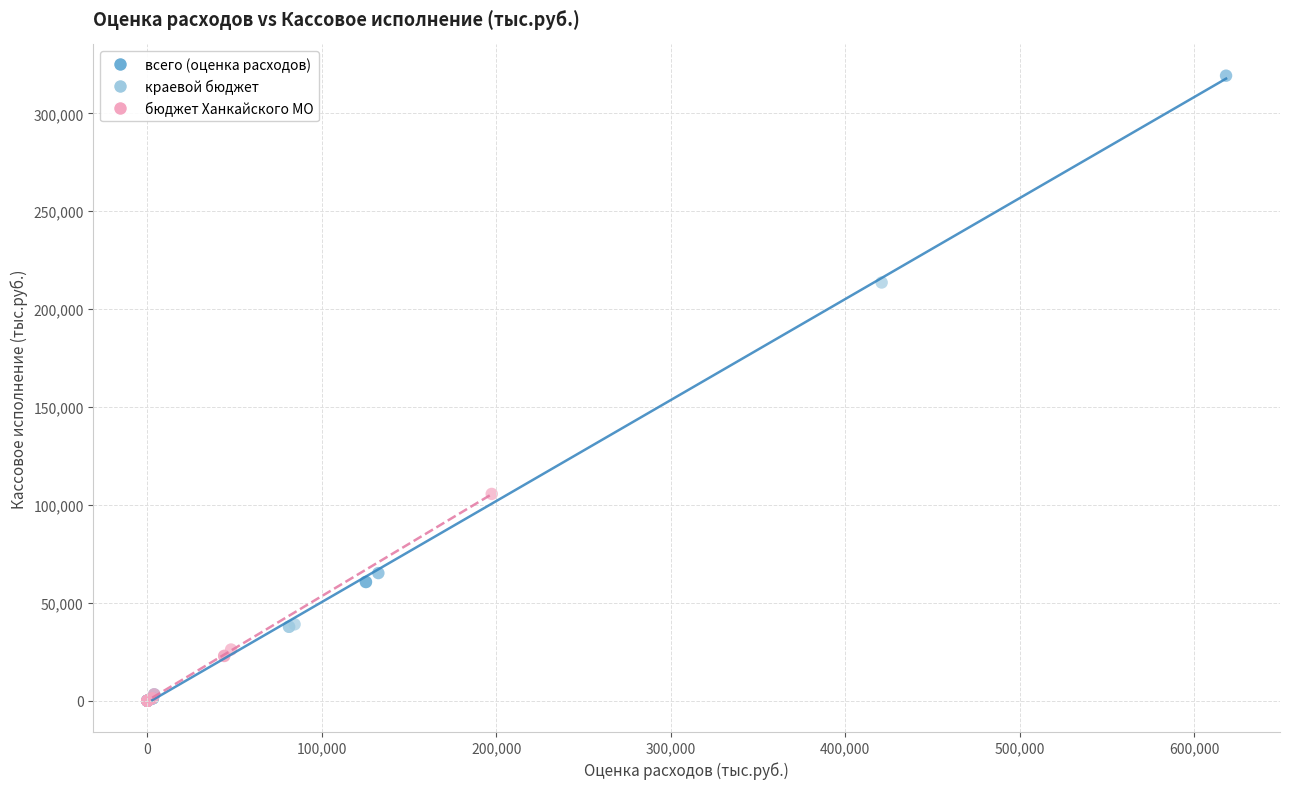

Which series has the largest Y range (max minus min)?

всего (оценка расходов)